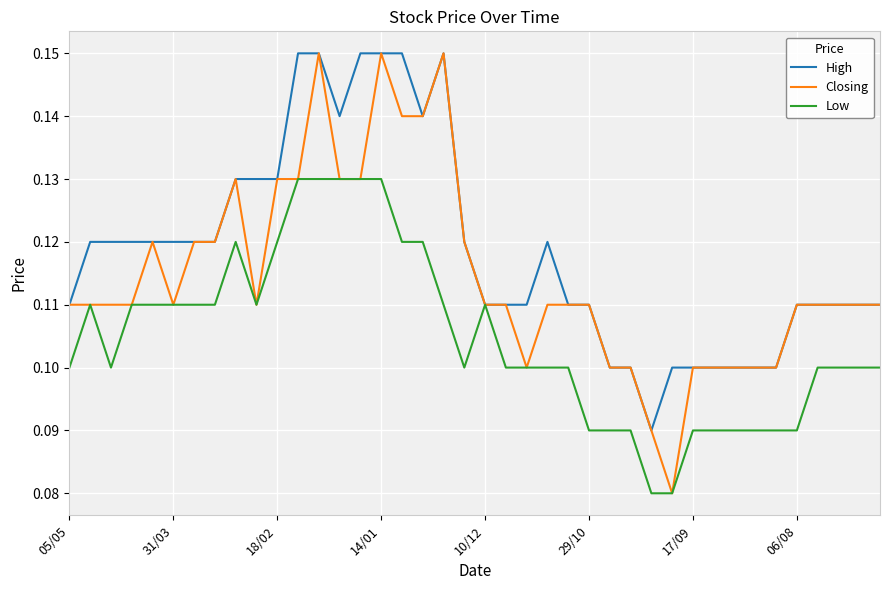

Which series has the largest total across all categories?

High